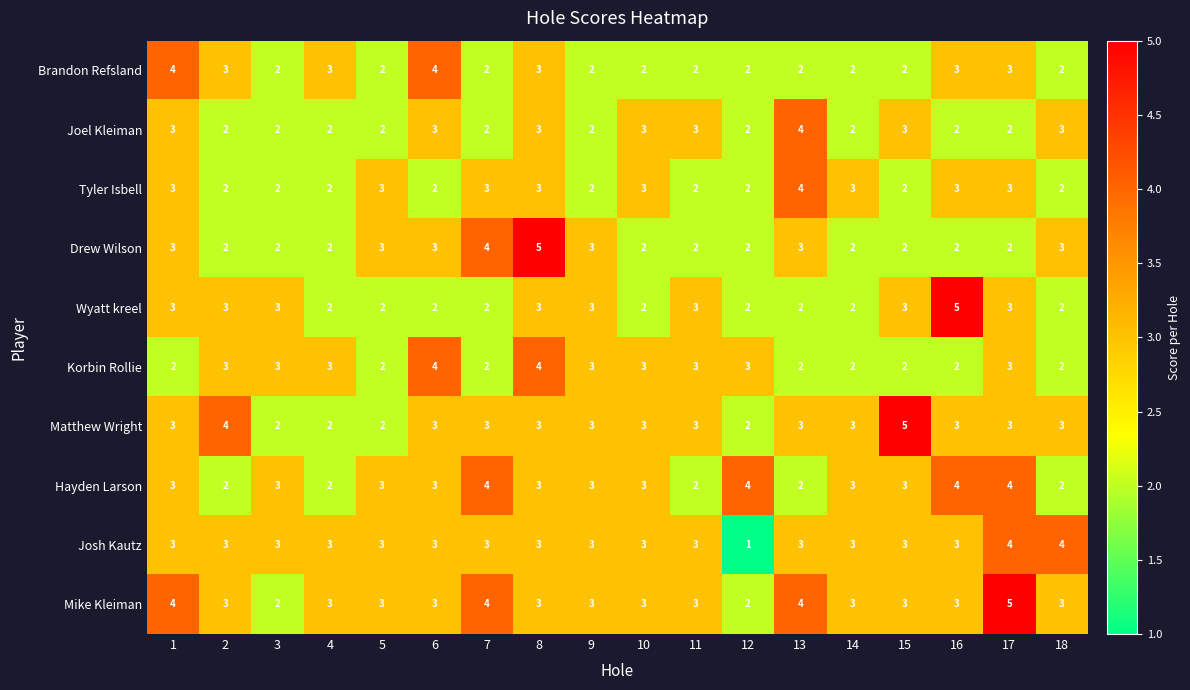

What value does the Drew Wilson series have at 5?

3